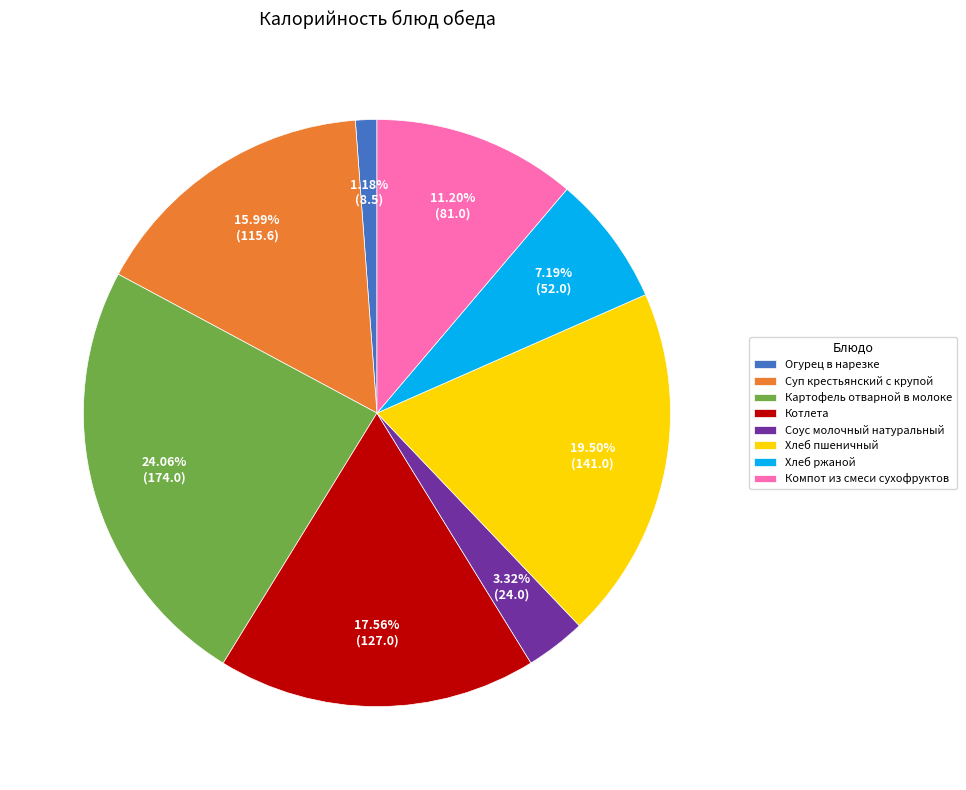

True or false: Хлеб пшеничный accounts for 9% of the total.

False